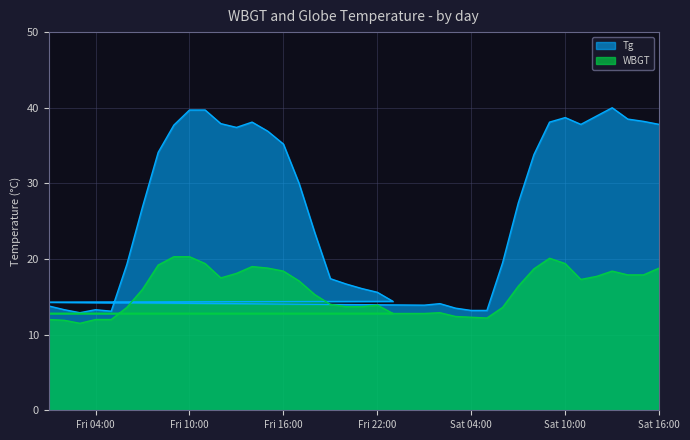

What is the maximum value shown in the chart?

40.0